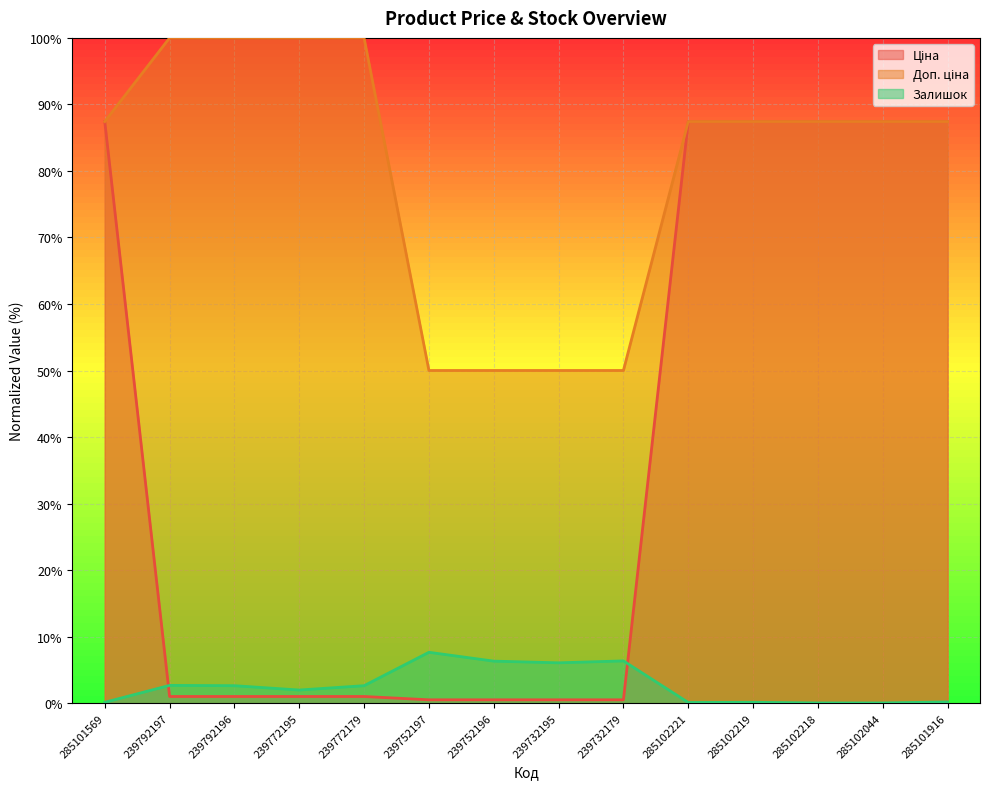

At which category does Залишок reach its first local valley?

239772195